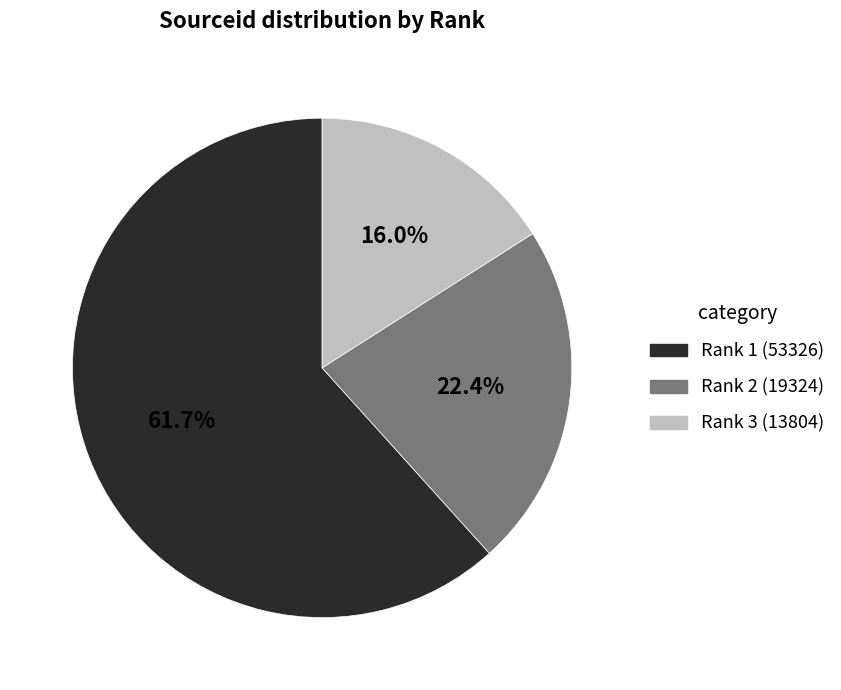

Rank the categories by value from lowest to highest.

Rank 3 (13804), Rank 2 (19324), Rank 1 (53326)